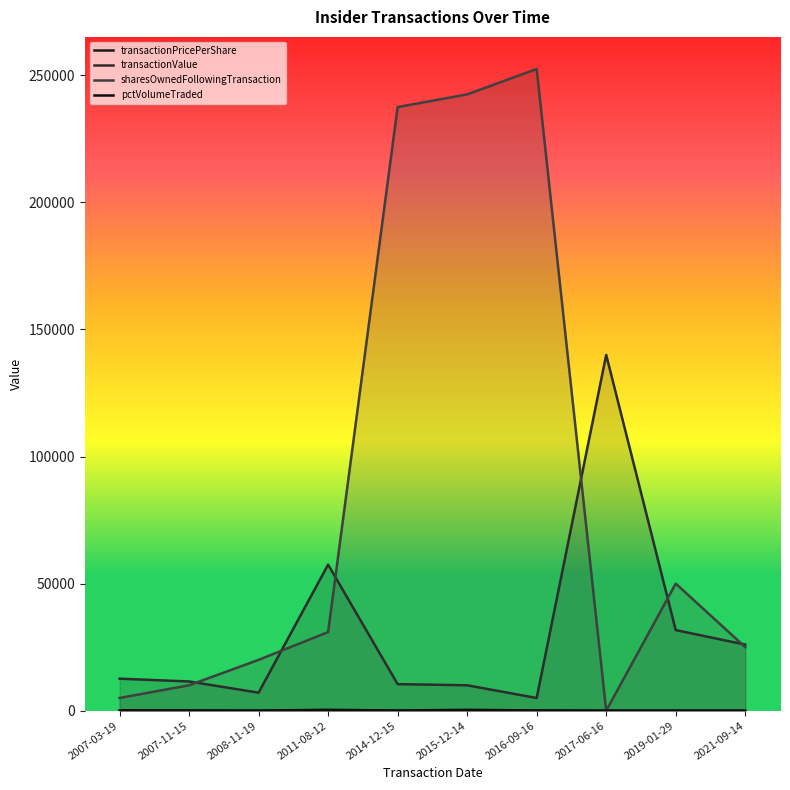

The transactionValue series shows 57463.0 at 2011-08-12. True or false?

True